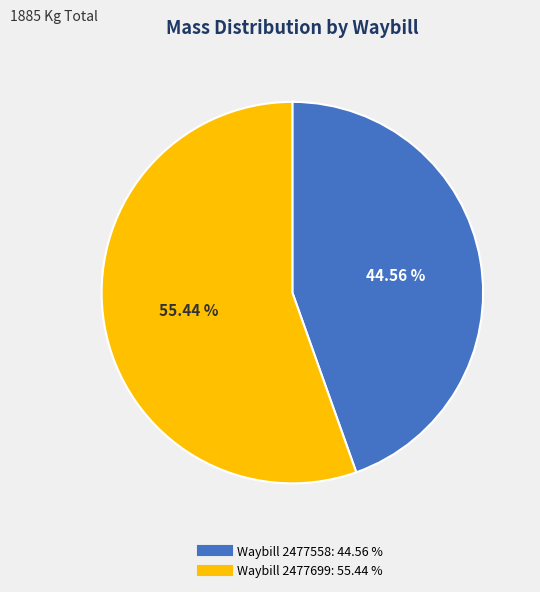

Does any single category account for the majority?

Yes